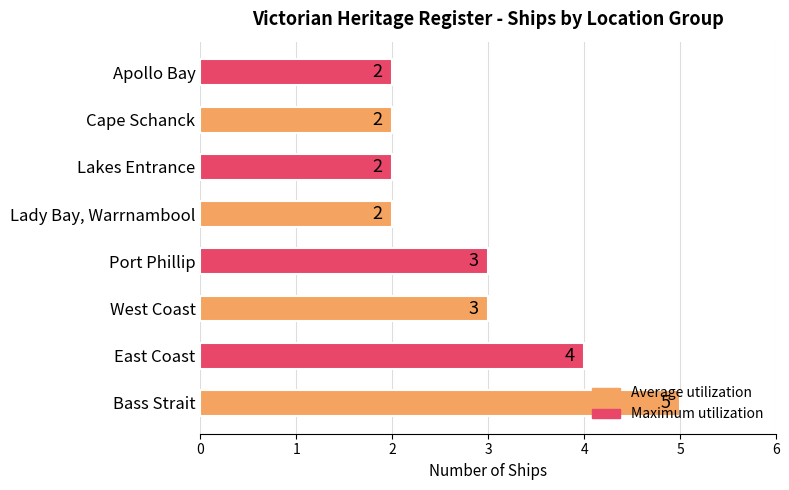

How many values are between 2 and 4?

7